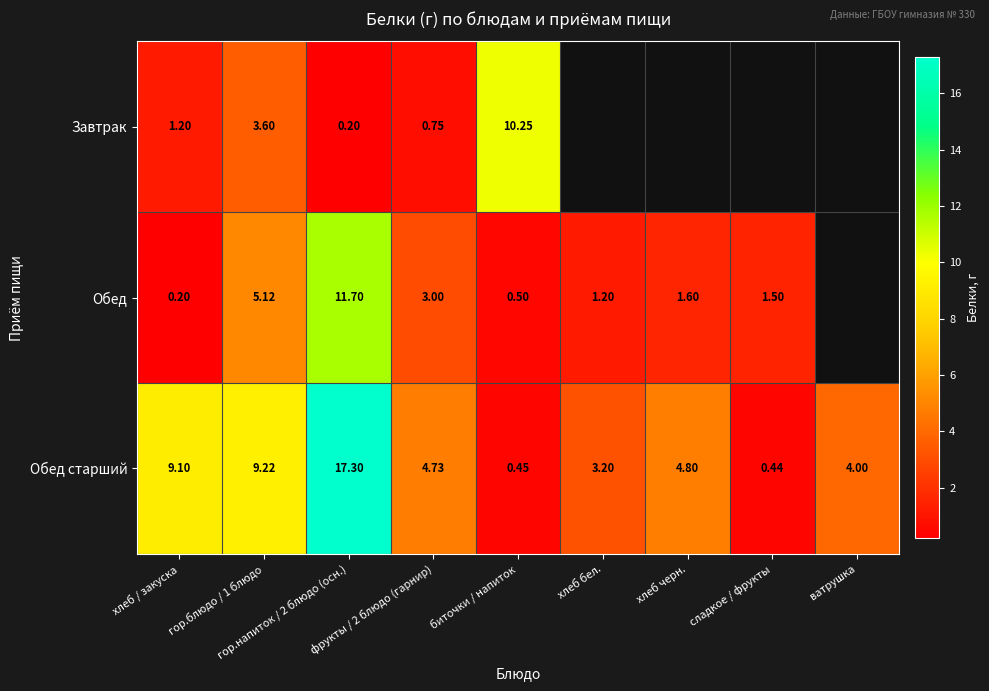

What is the average value of the Обед старший series?

5.9